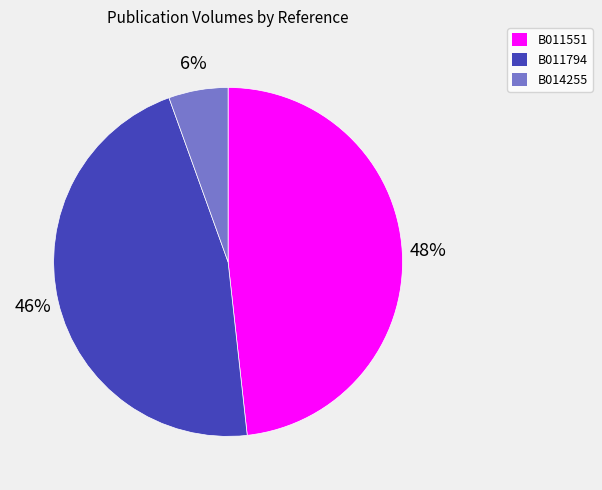

To the nearest percent, what is the combined percentage of B011551 and B014255?

54%